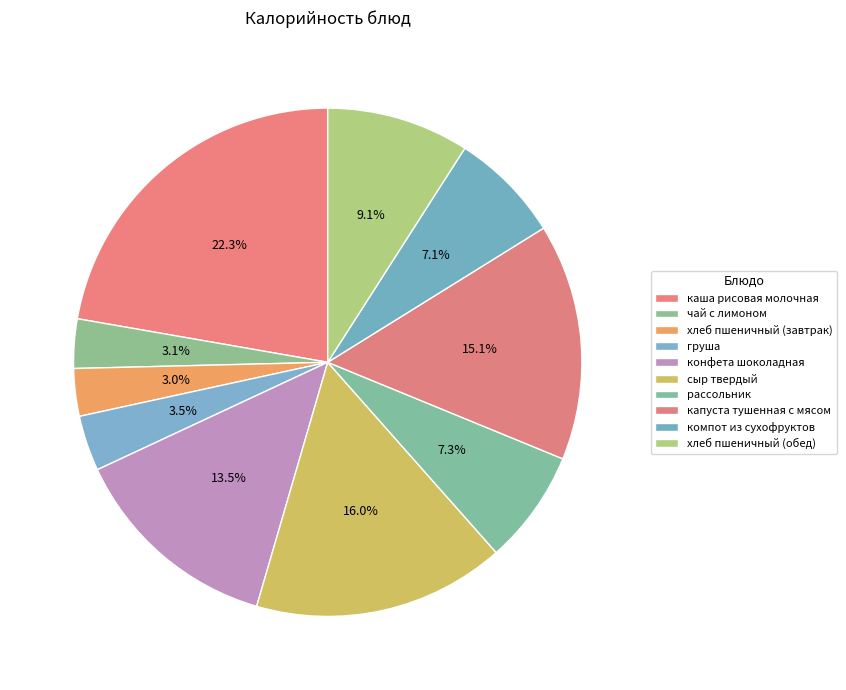

Which category has the biggest portion of the pie?

каша рисовая молочная